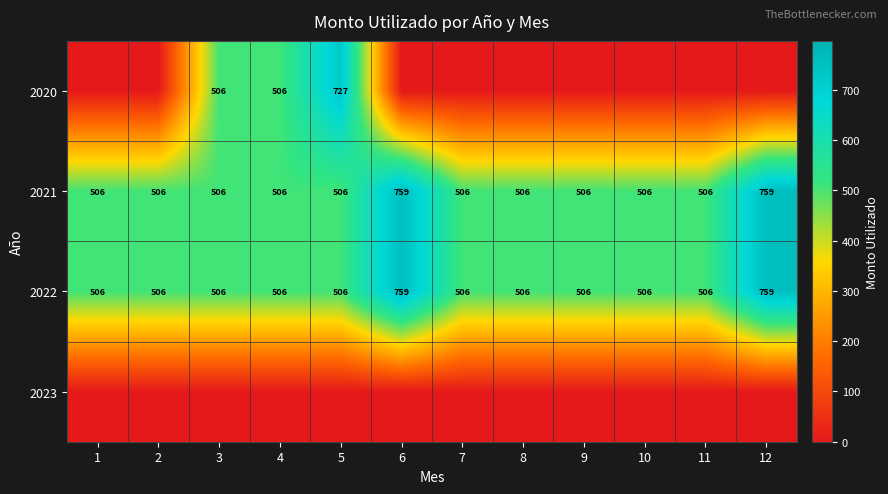

What is the difference between the maximum and second lowest values in the 2022 series?

253